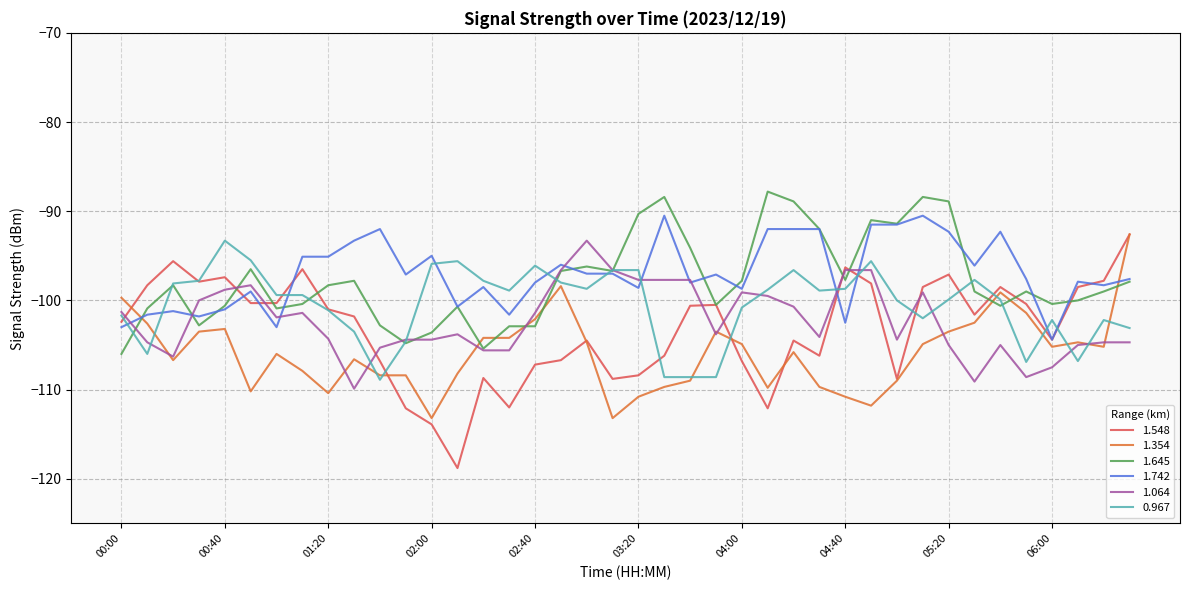

What is the lowest value of the 1.548 series?

-118.8